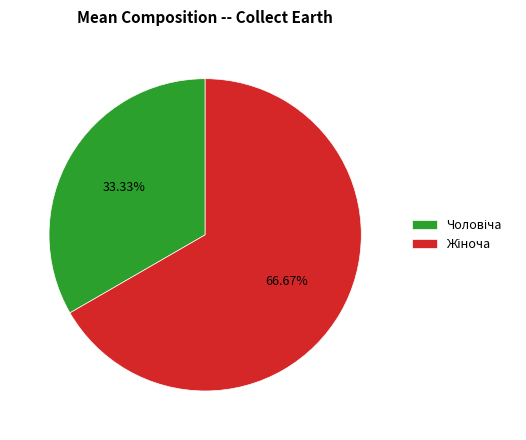

Is there a majority slice in this chart?

Yes